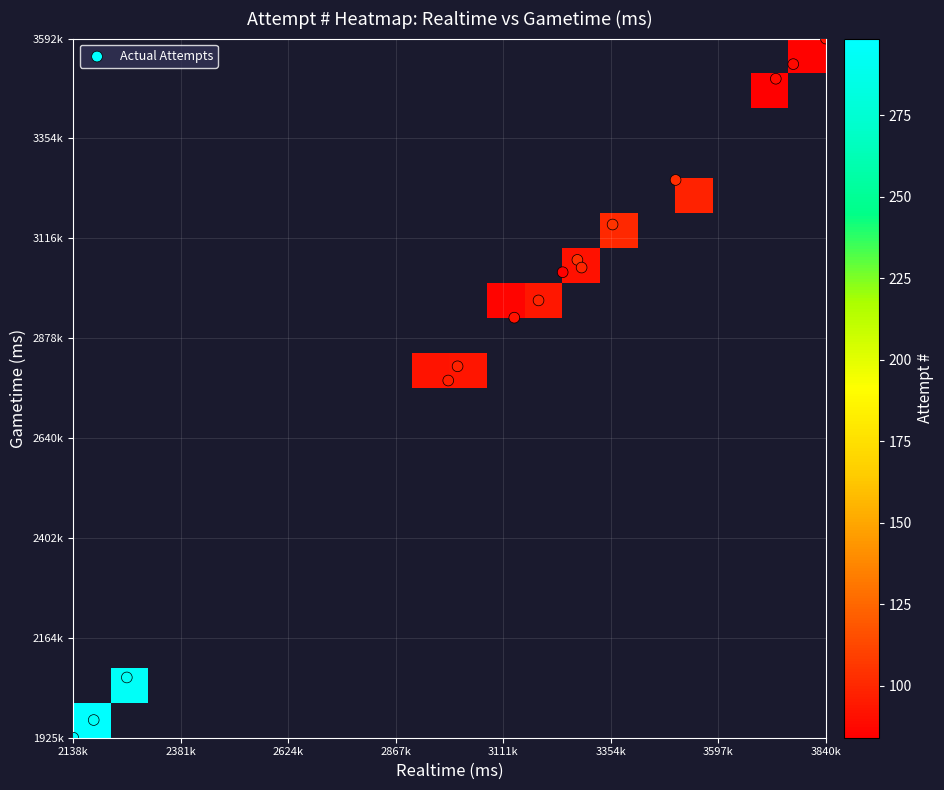

Reading left to right, transcribe all the data shown in this chart.

301: 0=2138733	1=1925921
300: 0=0	1=0
299: 0=0	1=0
298: 0=0	1=0
297: 0=0	1=0
296: 0=2184941	1=1968088
295: 0=2259797	1=2069598
294: 0=0	1=0
100: 0=3358094	1=3149376
99: 0=3278567	1=3065039
98: 0=3500581	1=3255589
97: 0=0	1=0
96: 0=0	1=0
95: 0=3288060	1=3046795
94: 0=3190672	1=2968439
93: 0=3007643	1=2811337
92: 0=2986562	1=2777465
91: 0=0	1=0
90: 0=0	1=0
89: 0=0	1=0
88: 0=3840325	1=3592651
87: 0=0	1=0
86: 0=3135884	1=2927360
85: 0=0	1=0
84: 0=3727153	1=3496914
83: 0=3766616	1=3531740
82: 0=0	1=0
81: 0=0	1=0
80: 0=0	1=0
79: 0=3245246	1=3035637